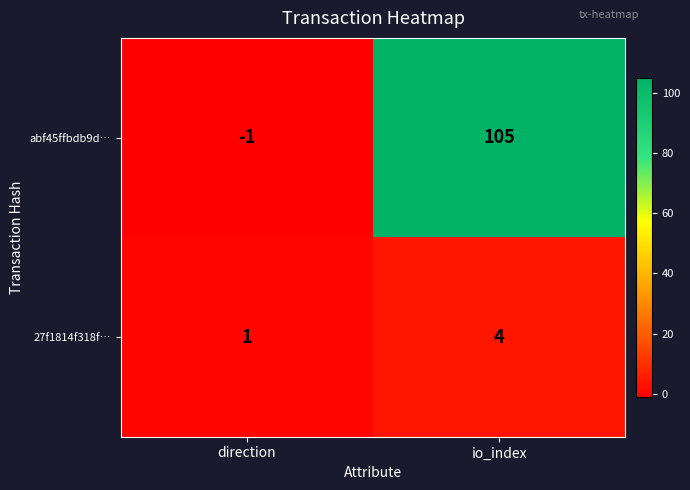

Reading left to right, transcribe all the data shown in this chart.

abf45ffbdb9d…: direction=-1	io_index=105
27f1814f318f…: direction=1	io_index=4